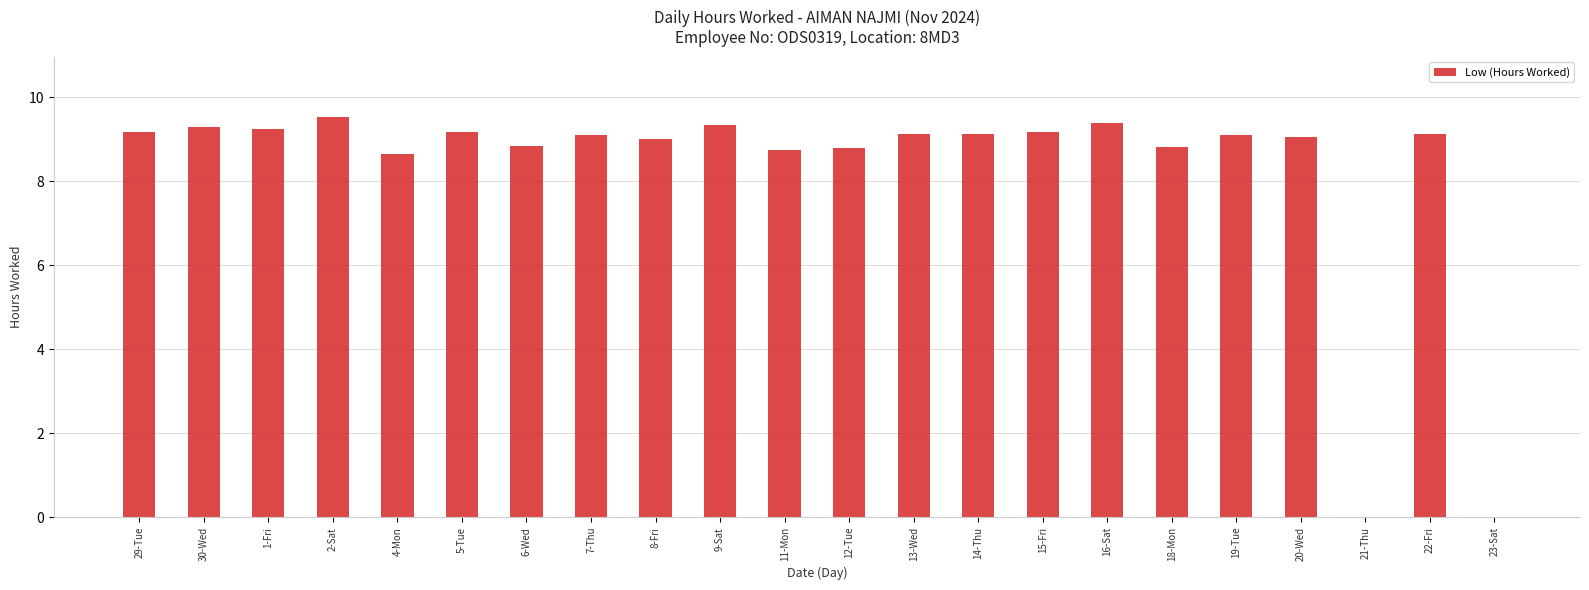

Between 15-Fri and 12-Tue, which is larger?

15-Fri